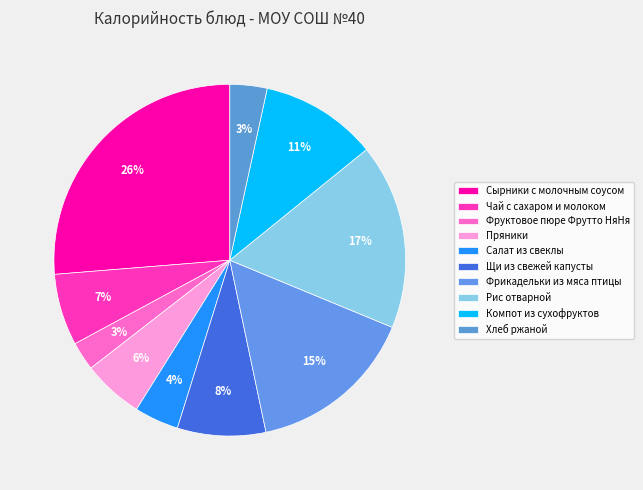

What percentage is NOT represented by Щи из свежей капусты?

91.9%